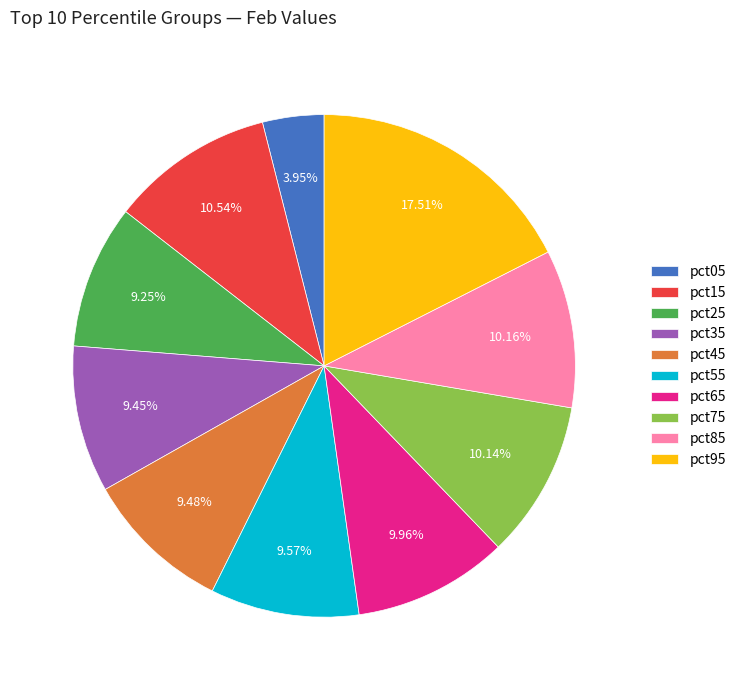

Combined, do pct05 and pct95 account for over 50%?

No